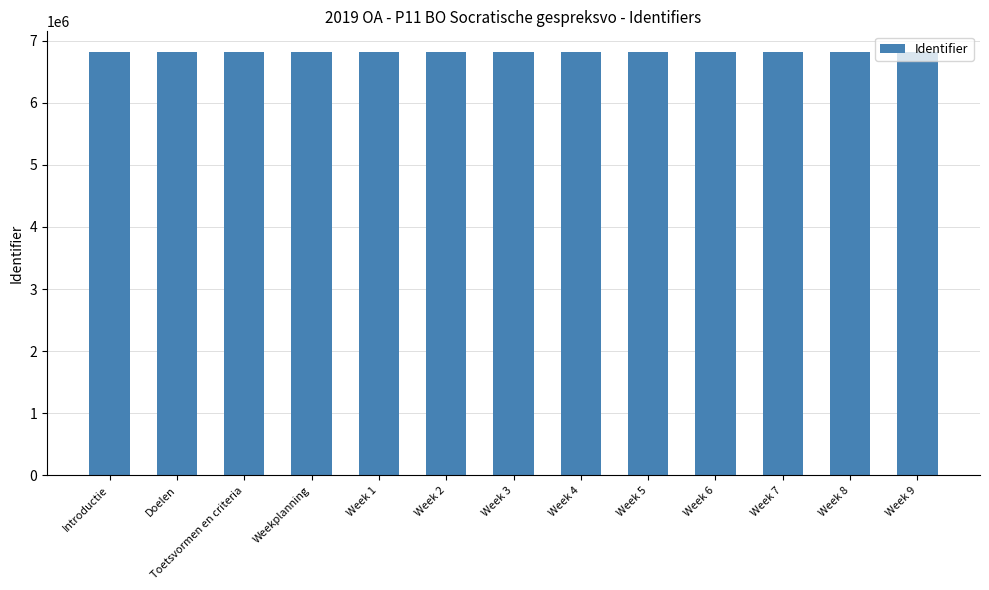

What is the sum of the values at Week 2 and Week 1?

13620966